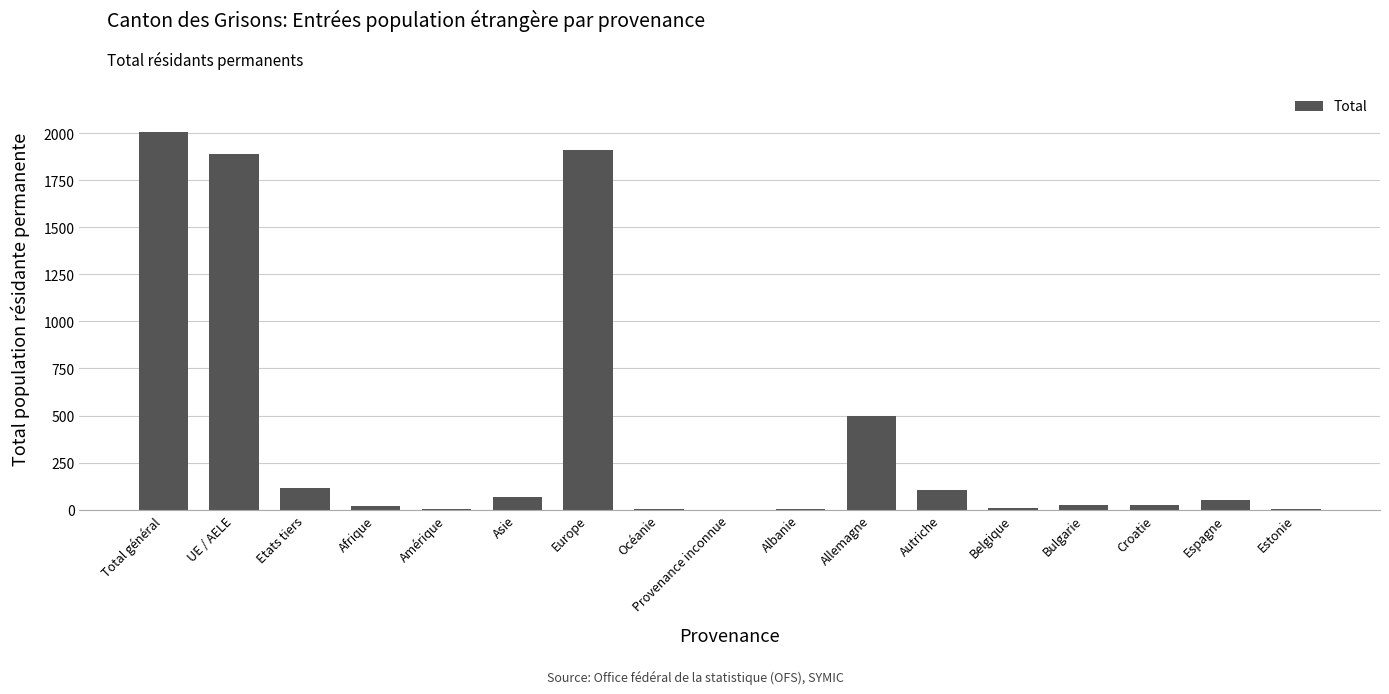

What is the change in value from Europe to Provenance inconnue?

-1913